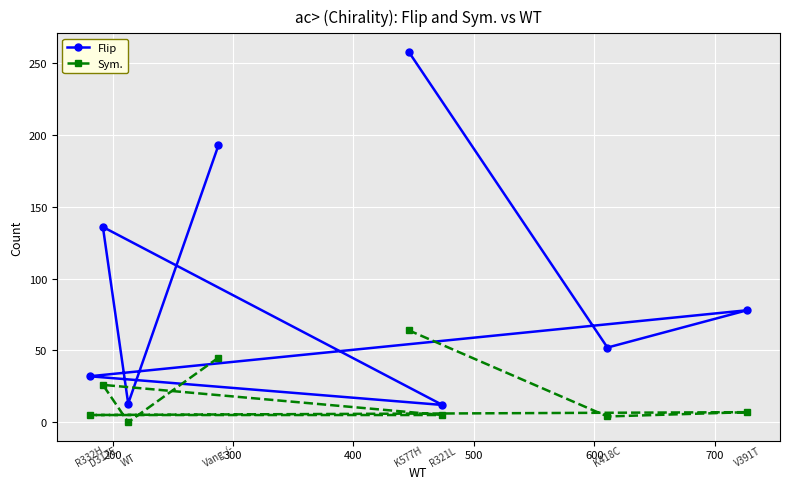

Which series has the largest total across all categories?

Flip